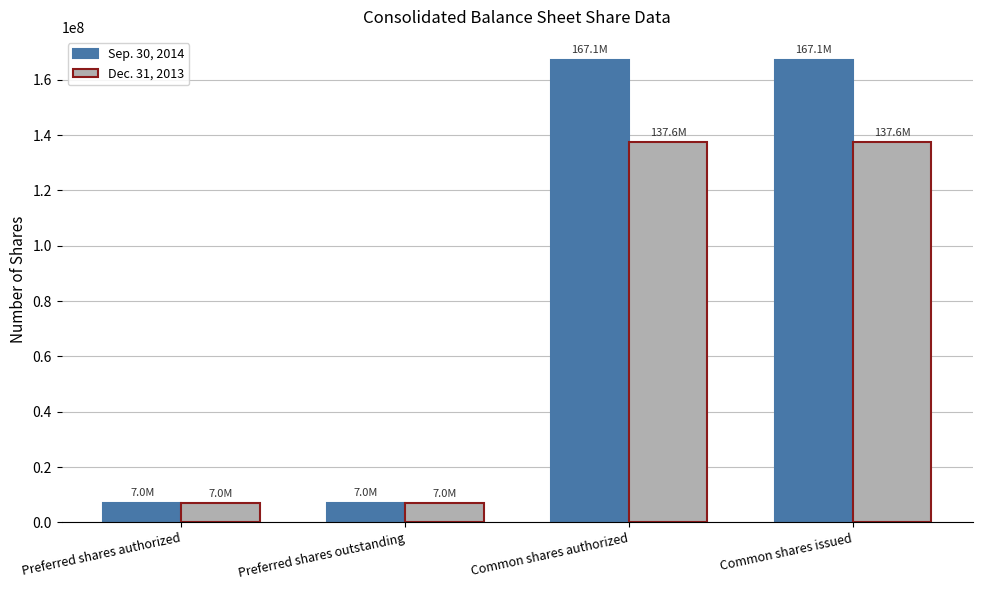

List the series in order of their overall mean, lowest first.

Dec. 31, 2013, Sep. 30, 2014